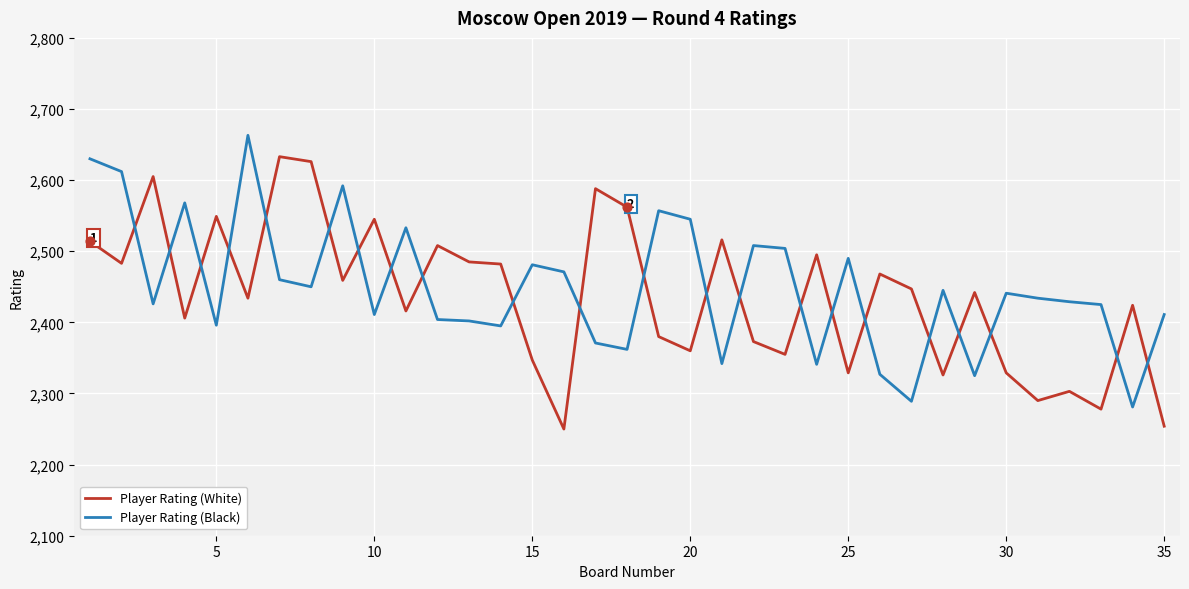

True or false: Player Rating (White) and Player Rating (Black) intersect in this chart.

True